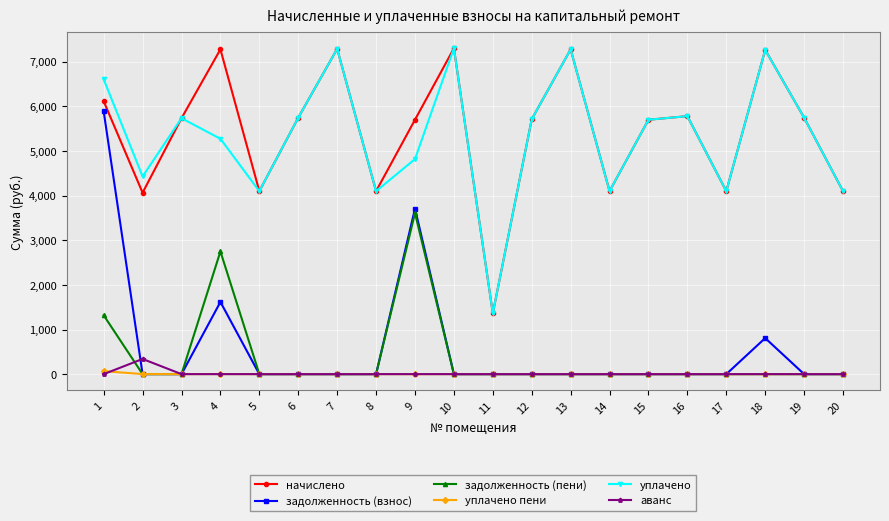

What is the highest value of the задолженность (пени) series?

3610.6